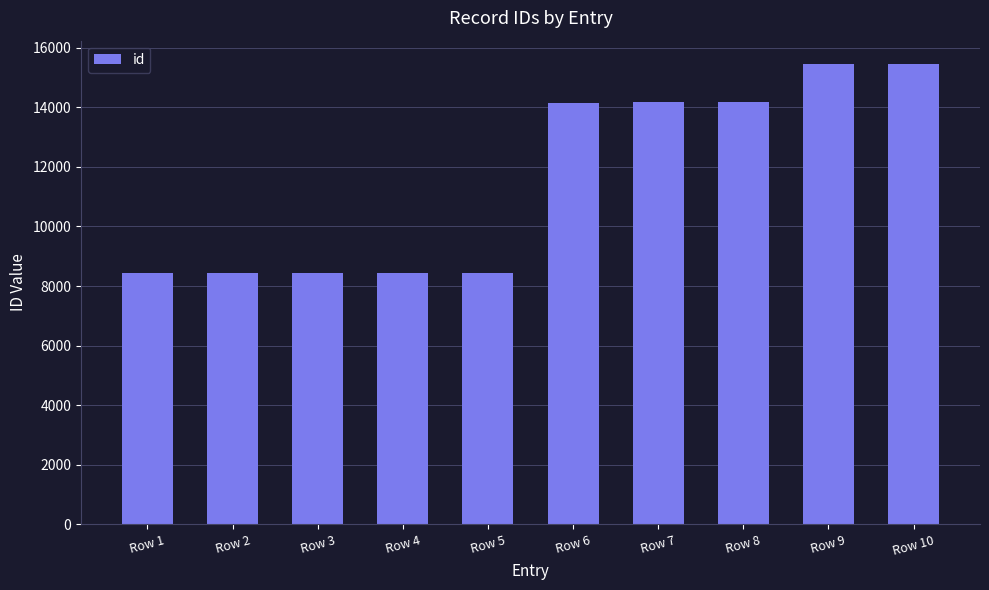

What is the value of the 10th bar from the left?

15466